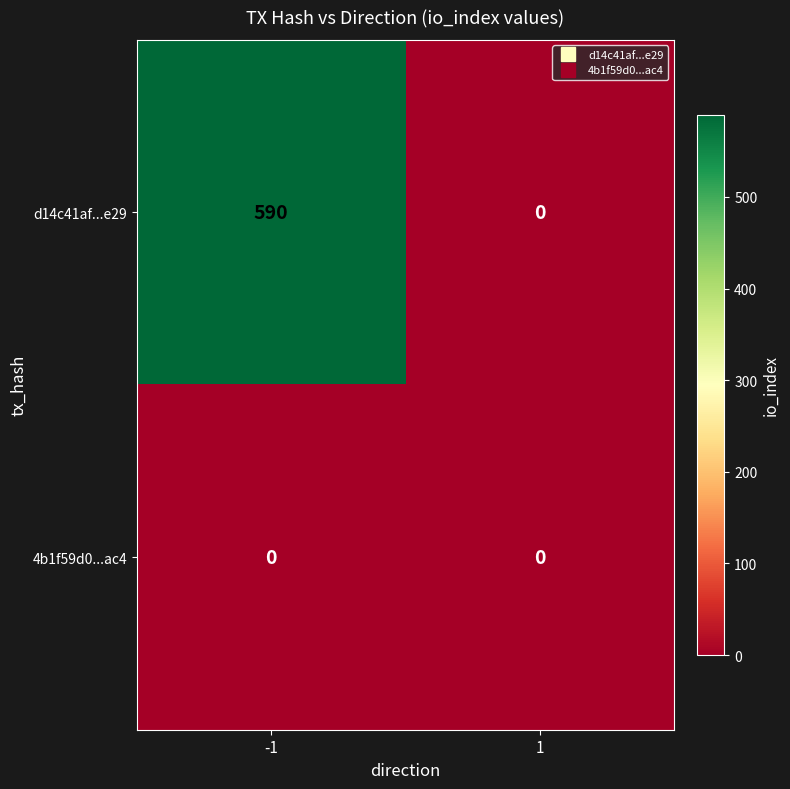

What is the total value across all series at -1?

590